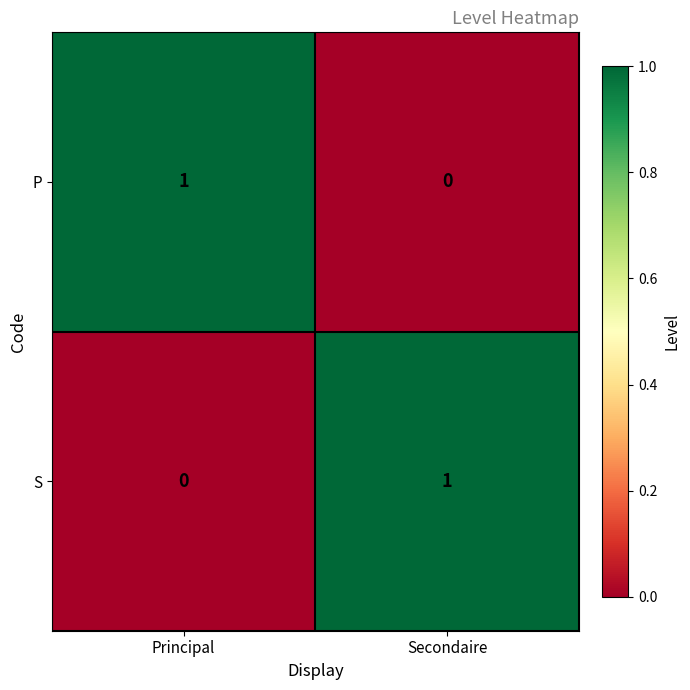

At which label is S closest to 0?

Principal